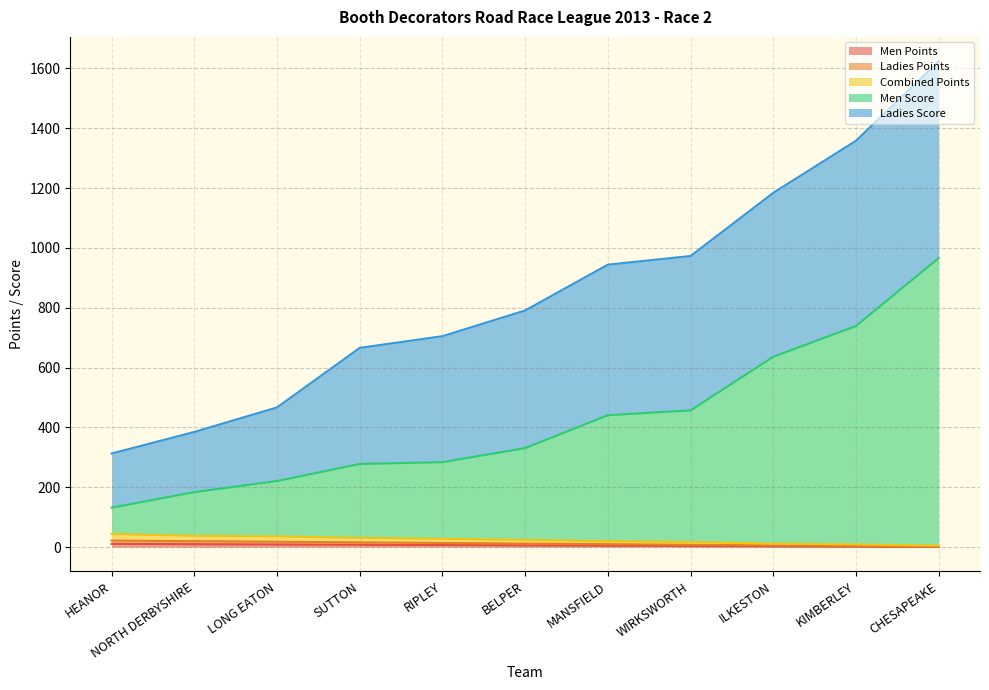

List the labels in order of Men Score value, largest first.

CHESAPEAKE, KIMBERLEY, ILKESTON, WIRKSWORTH, MANSFIELD, BELPER, RIPLEY, SUTTON, LONG EATON, NORTH DERBYSHIRE, HEANOR